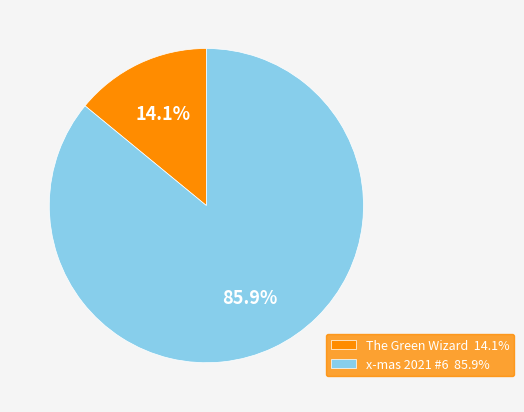

Is it true that x-mas 2021 #6 is 86% of the pie?

True